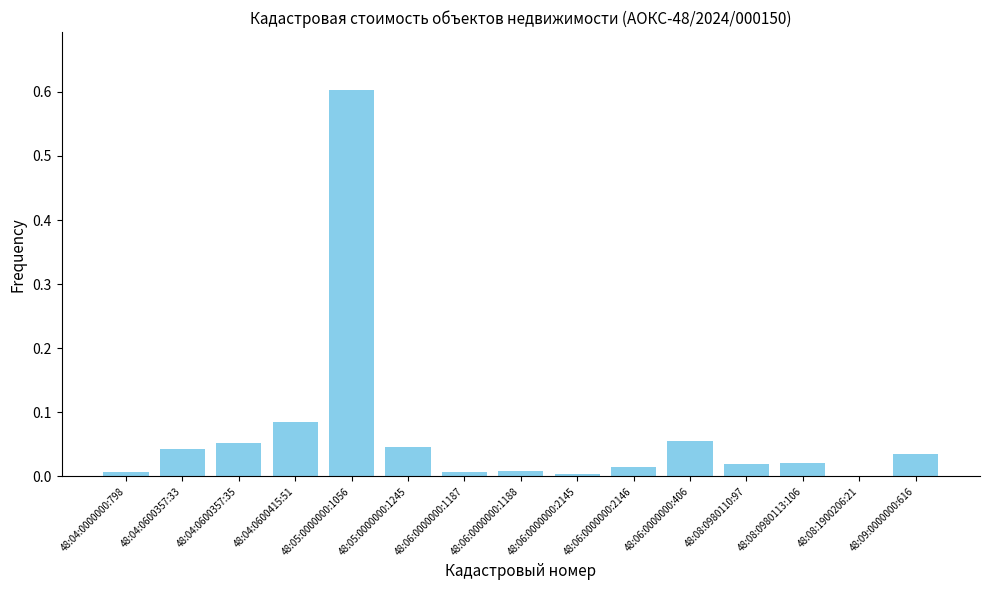

What is the sum of all values?

1.0